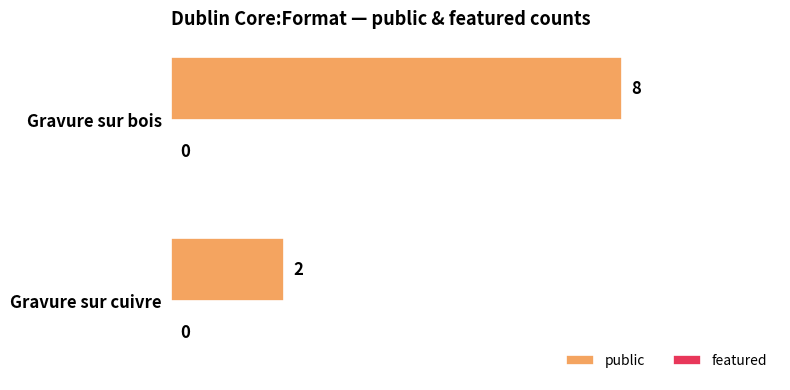

What is the maximum value shown in the chart?

8